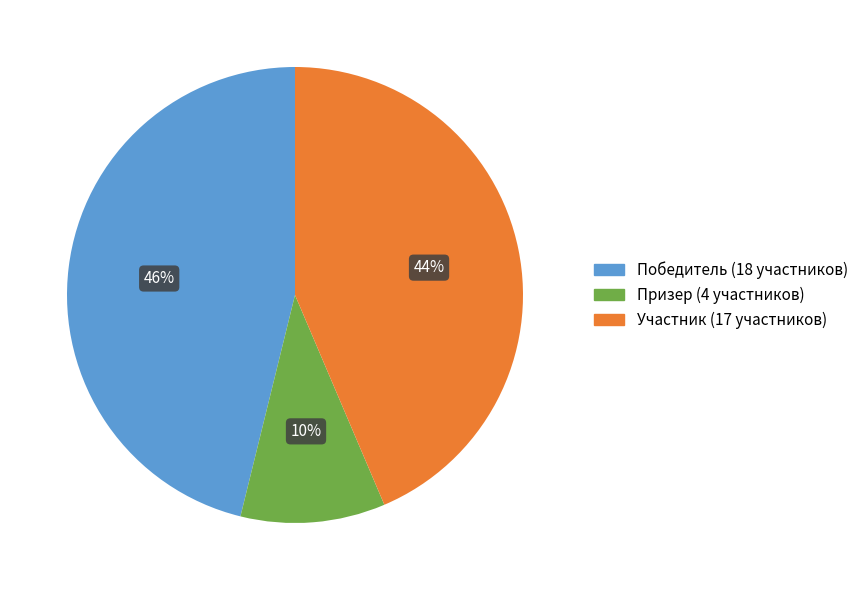

Count the number of slices in the pie.

3